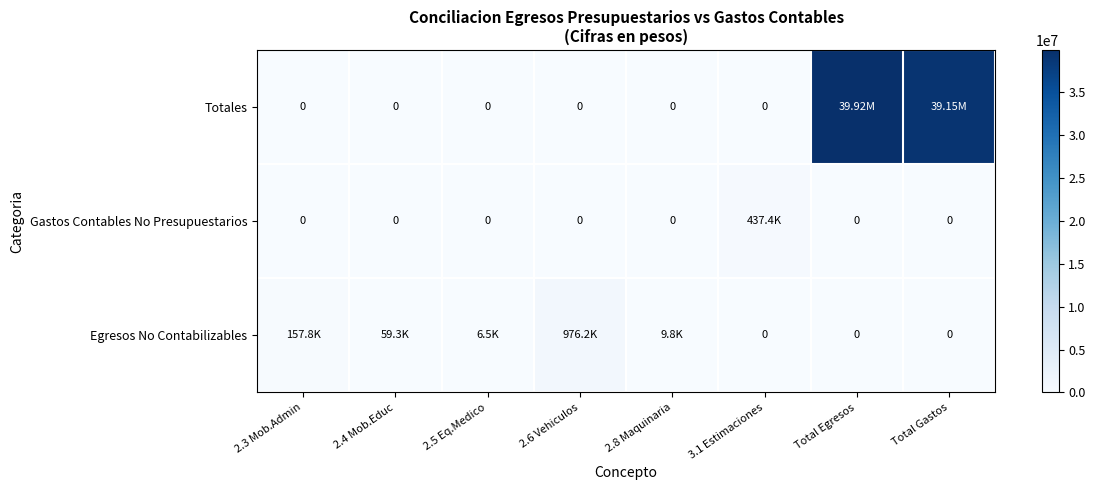

What is the difference between the highest and lowest values at 2.8 Maquinaria?

9760.0